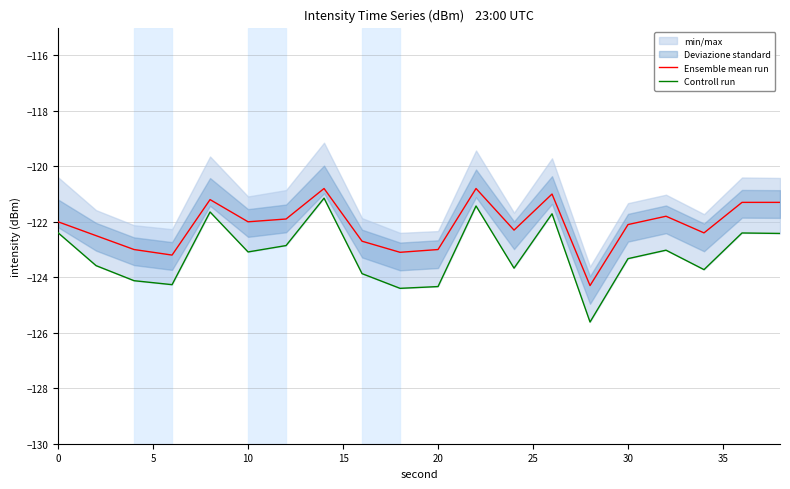

What is the maximum value for Ensemble mean run?

-120.8